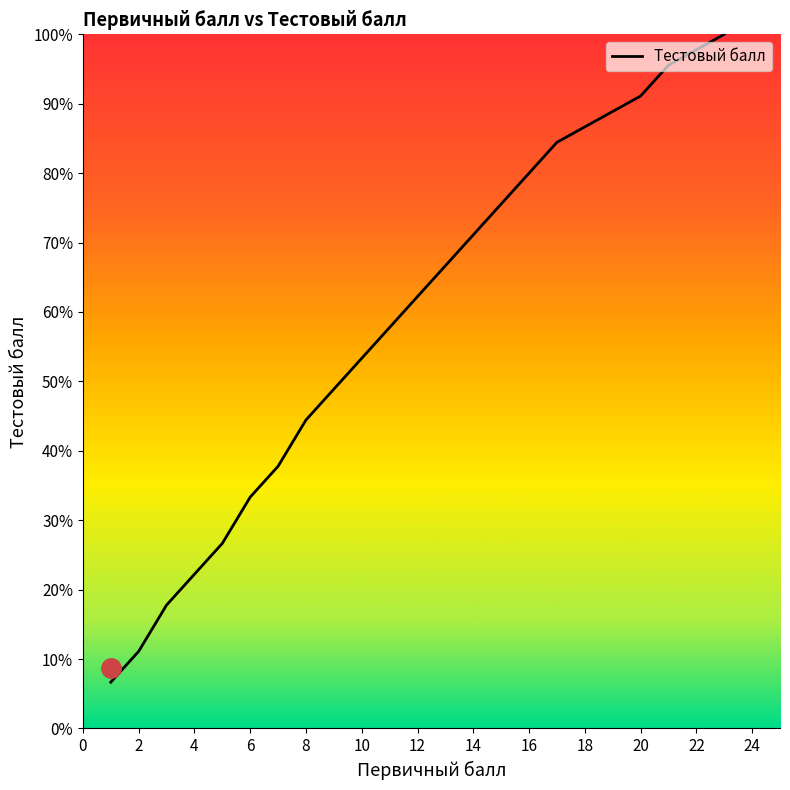

What is the difference between the maximum and minimum values?

93.3